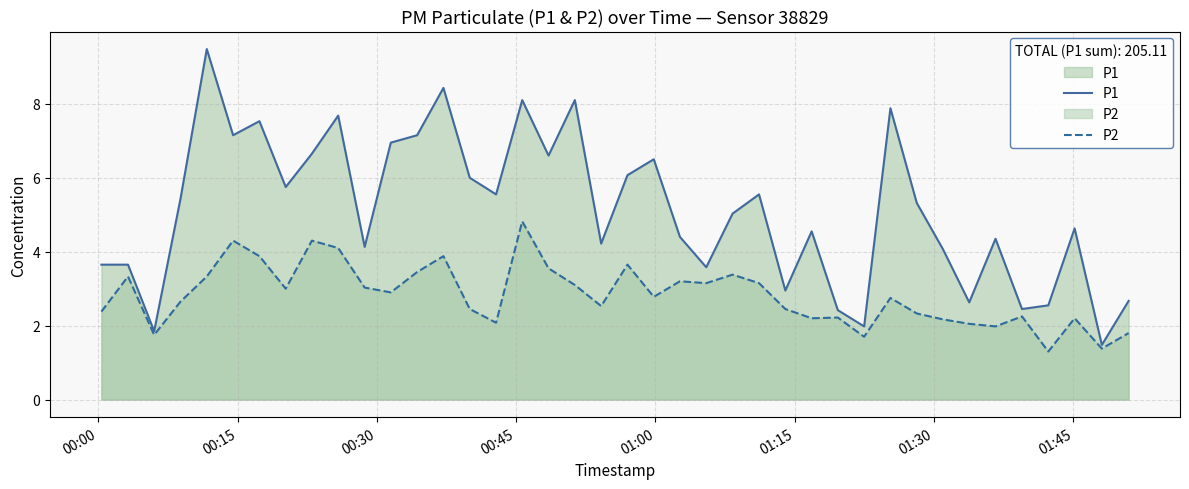

Which series has the largest total across all categories?

P1